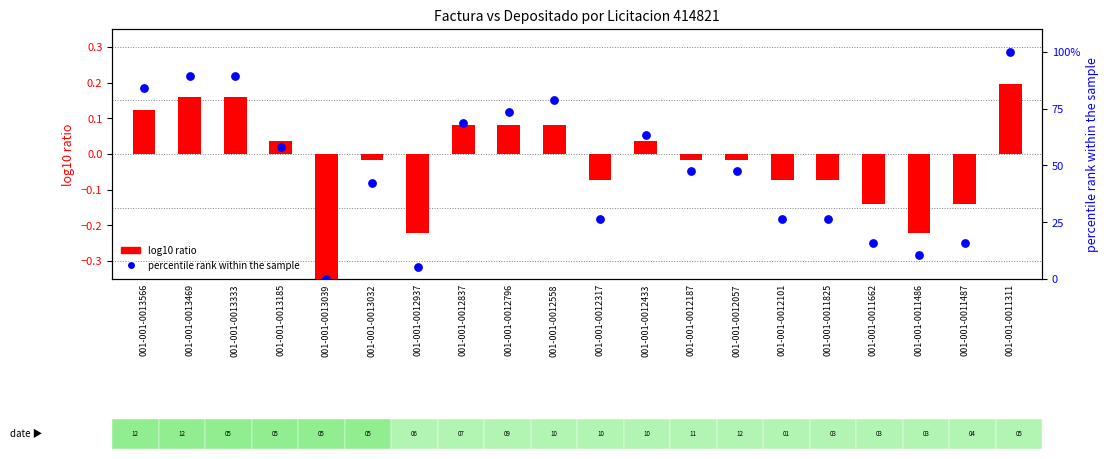

At how many categories does at least one series exceed 18?

15